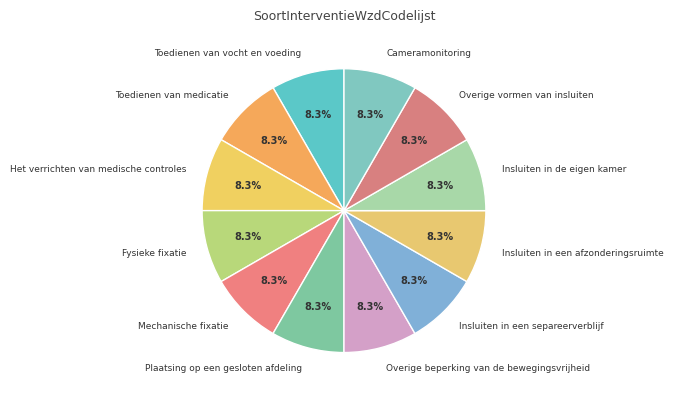

Does any single category account for the majority?

No